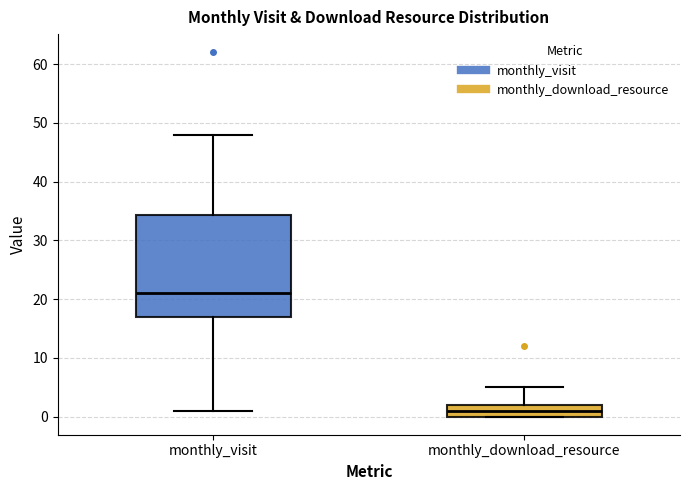

Where does the upper whisker of the box for monthly_visit end on the y-axis? The values are not printed on the chart, so give them approximately, as read against the axis.

48